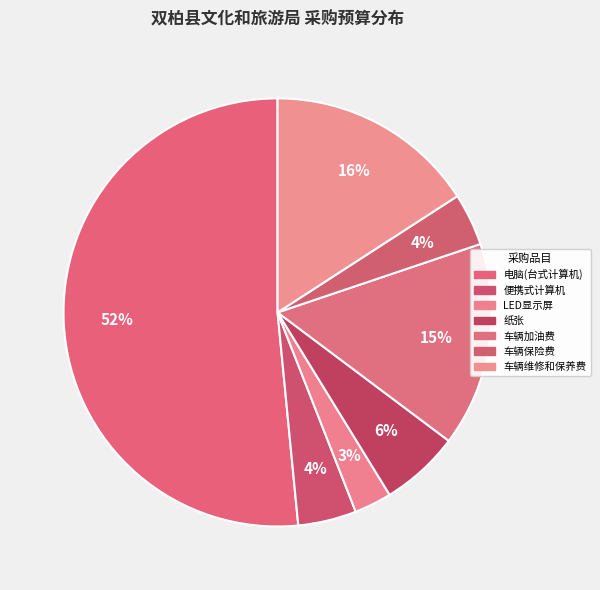

What percentage is the 便携式计算机 slice, to the nearest percent?

4%